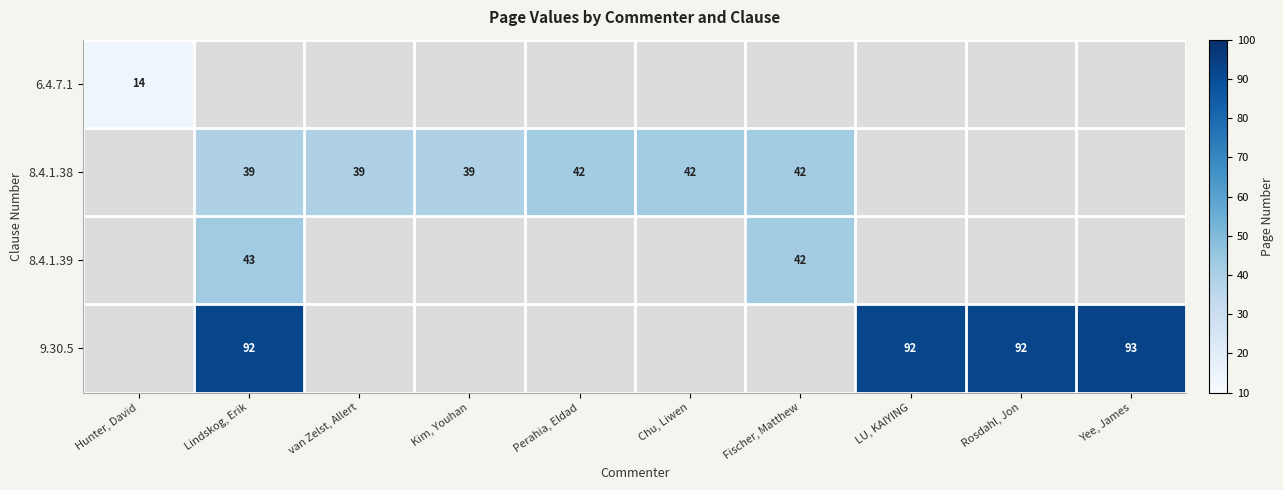

The value of 6.4.7.1 at Hunter, David is 14. True or false?

True